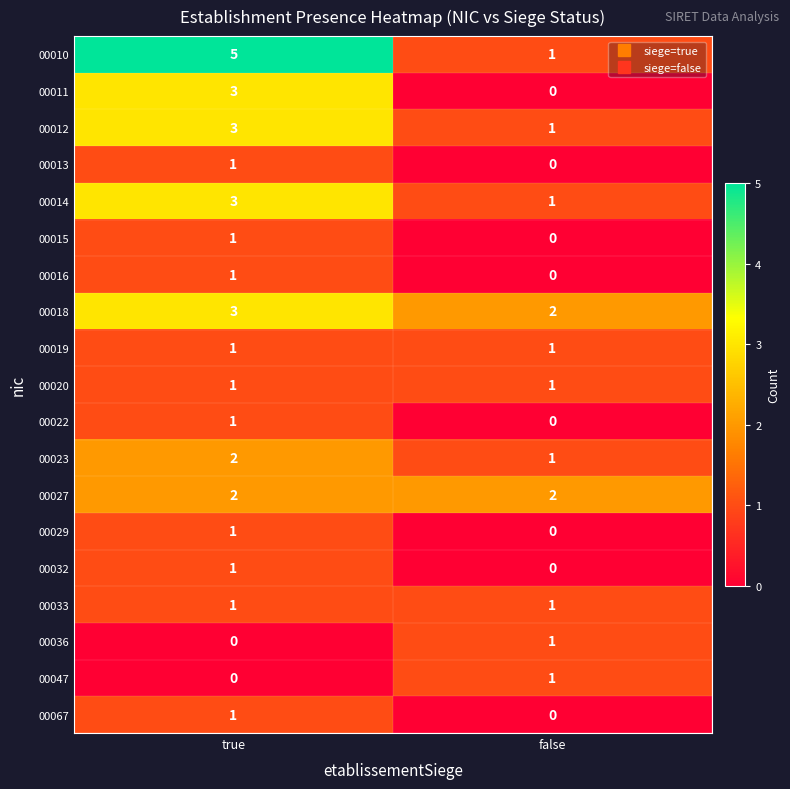

At which category is the sum across all series the highest?

true